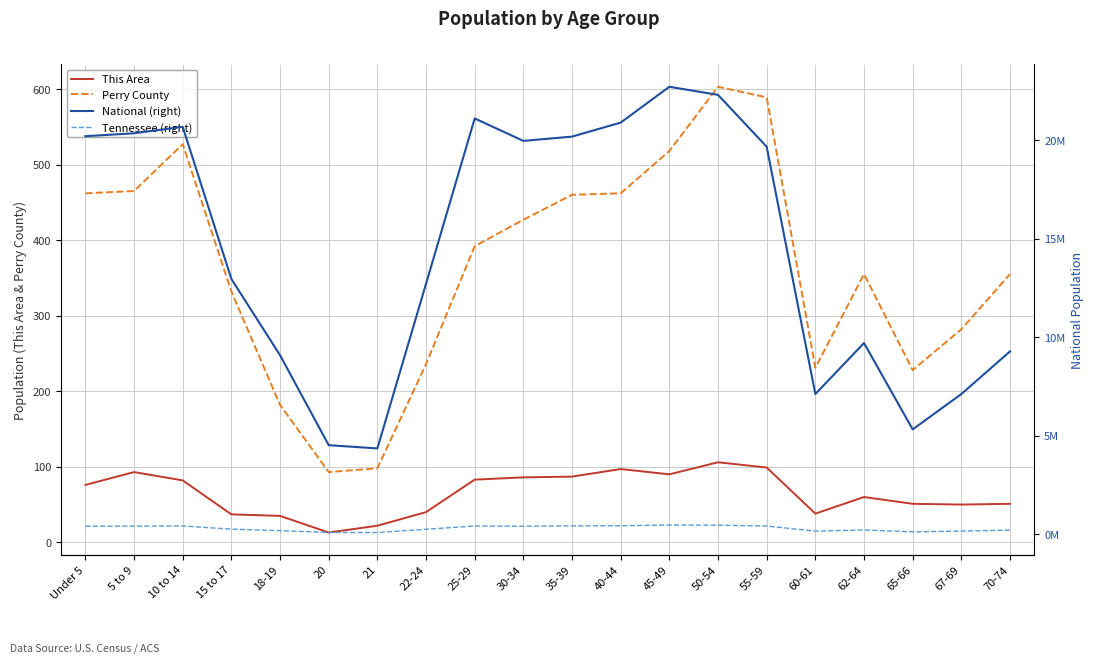

What is the difference between the maximum and minimum values in the National (right) series?

18354297